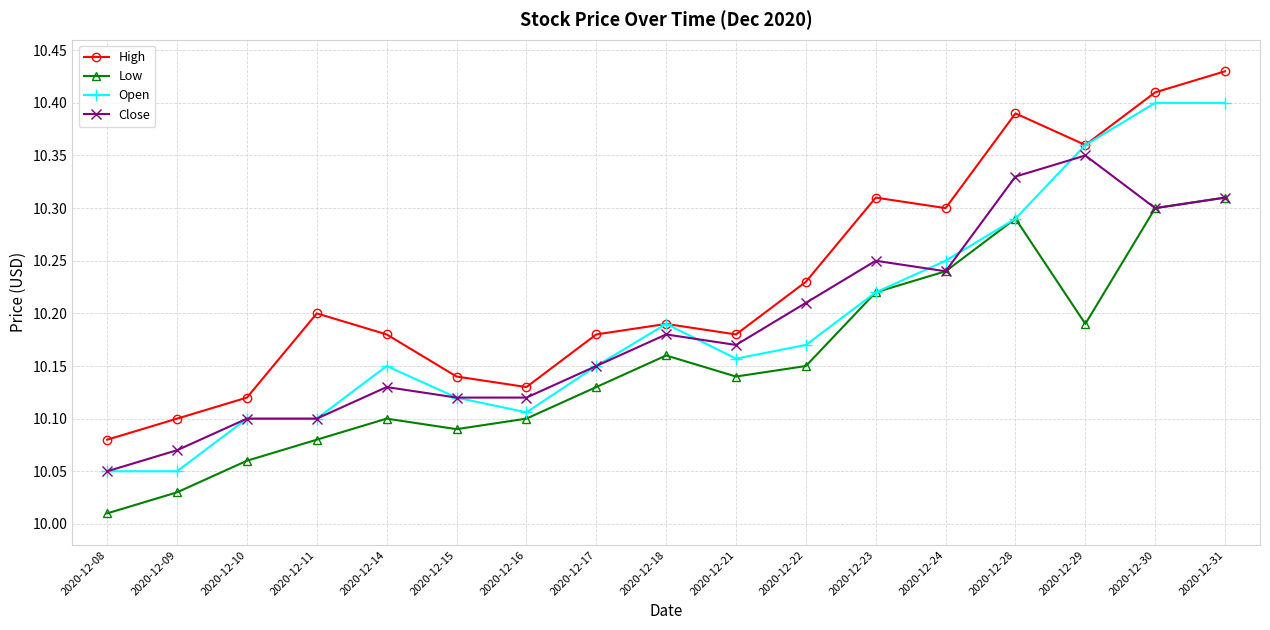

What are all the series names shown in the legend?

High, Low, Open, Close